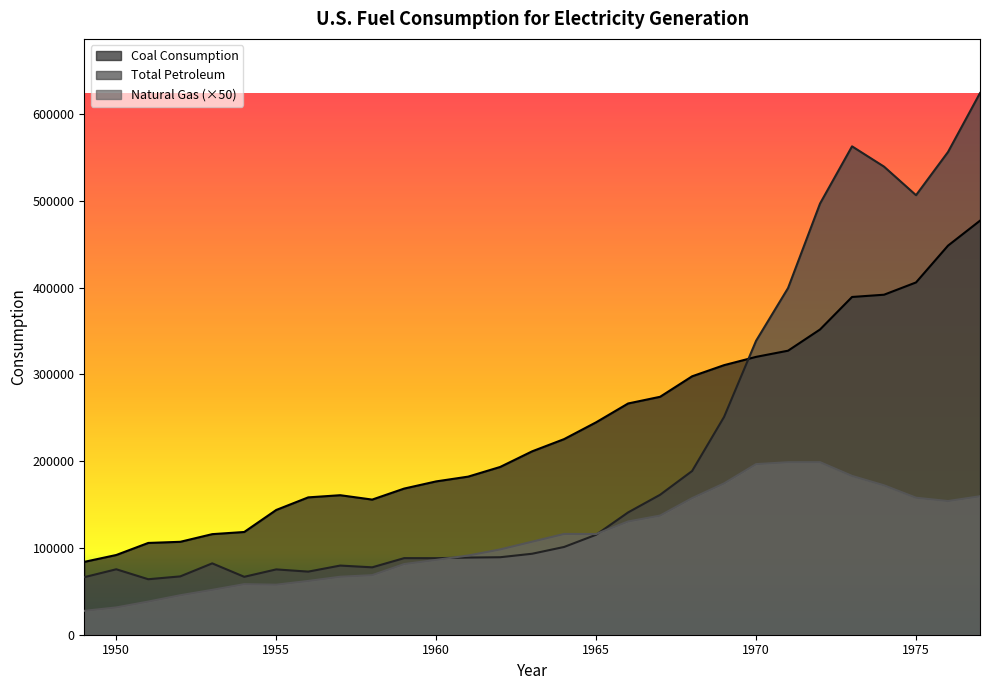

Which label corresponds to the smallest value in the chart?

1949